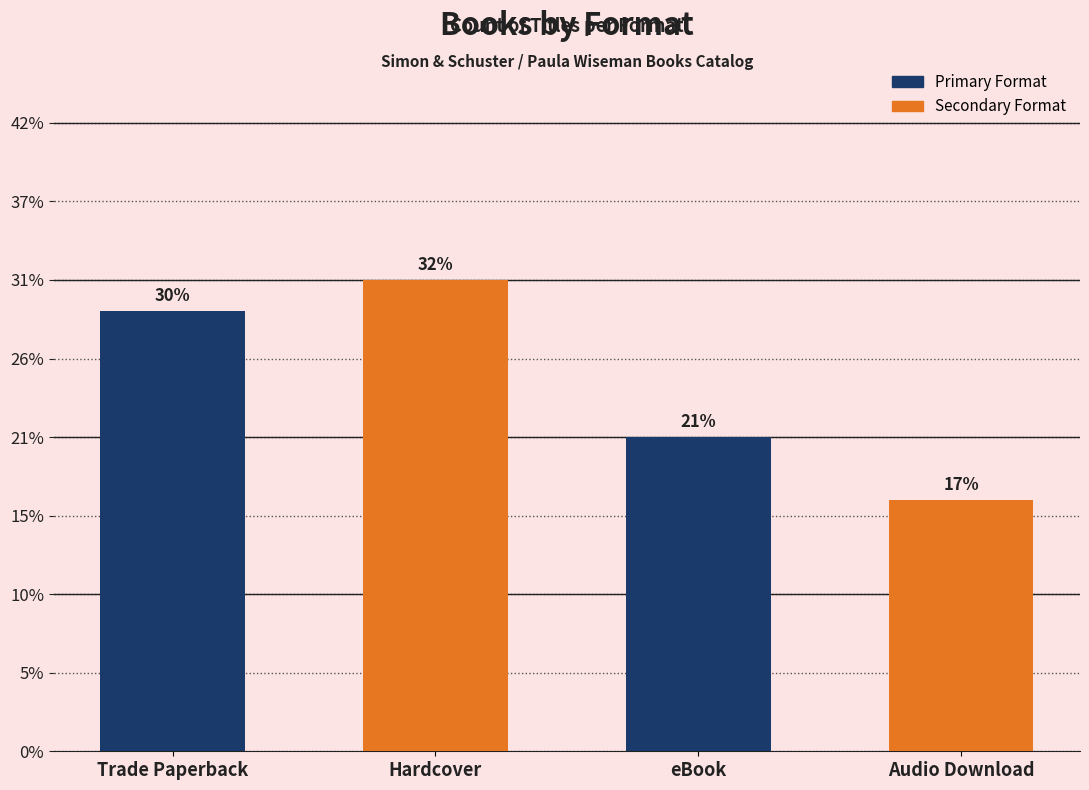

Between Trade Paperback and eBook, which is larger?

Trade Paperback